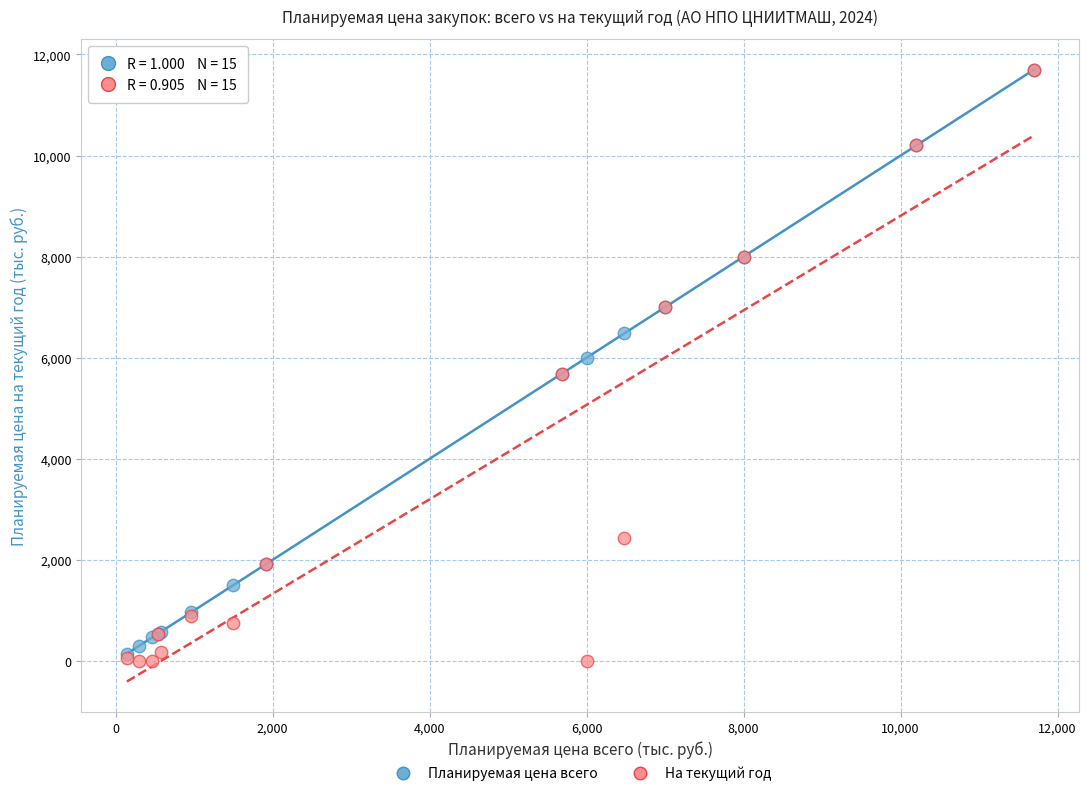

Which series has the widest spread of Y values?

На текущий год